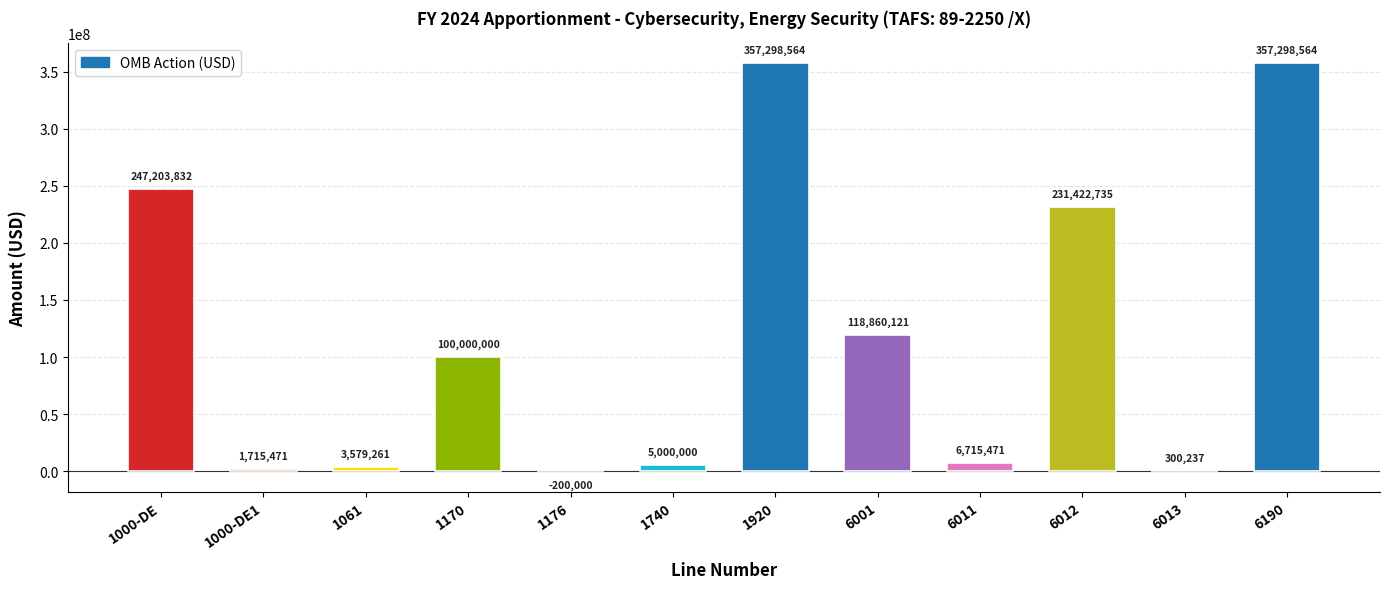

How many distinct data groups are displayed?

1